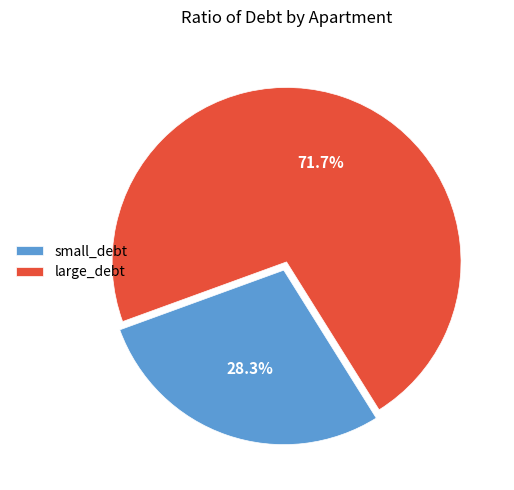

Which category accounts for the majority?

large_debt